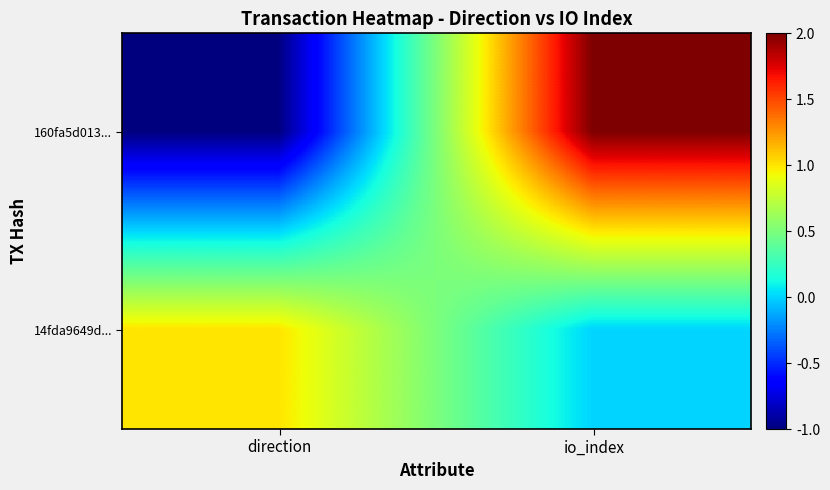

What is the difference between the highest and lowest values at io_index?

2